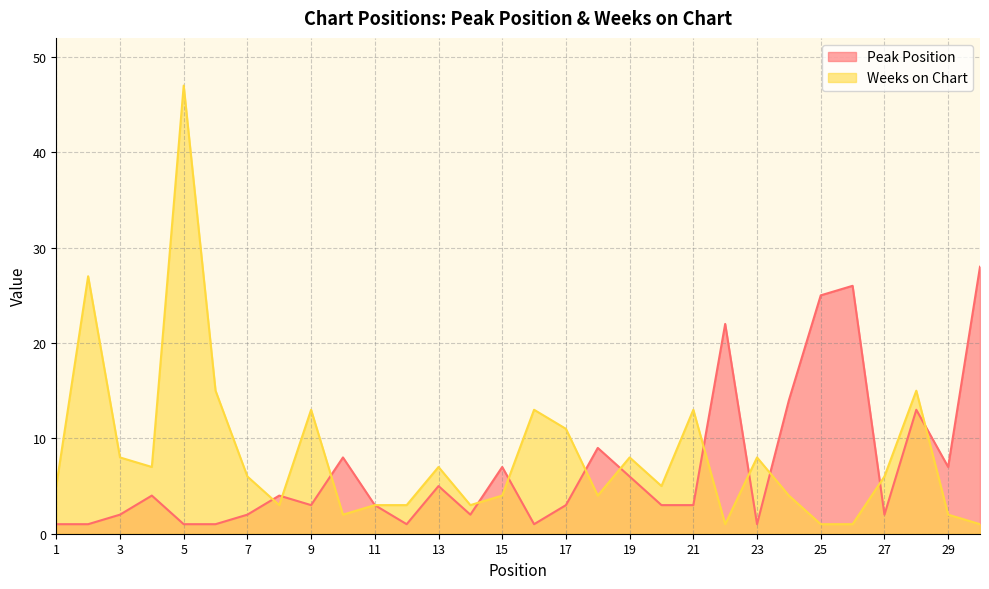

Reading left to right, list all the values displayed in this chart.

Peak Position: 1	1	2	4	1	1	2	4	3	8	3	1	5	2	7	1	3	9	6	3	3	22	1	14	25	26	2	13	7	28
Weeks on Chart: 5	27	8	7	47	15	6	3	13	2	3	3	7	3	4	13	11	4	8	5	13	1	8	4	1	1	6	15	2	1